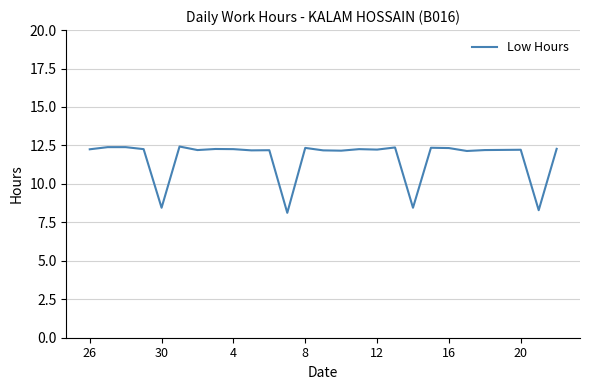

What is the greatest value displayed?

12.4